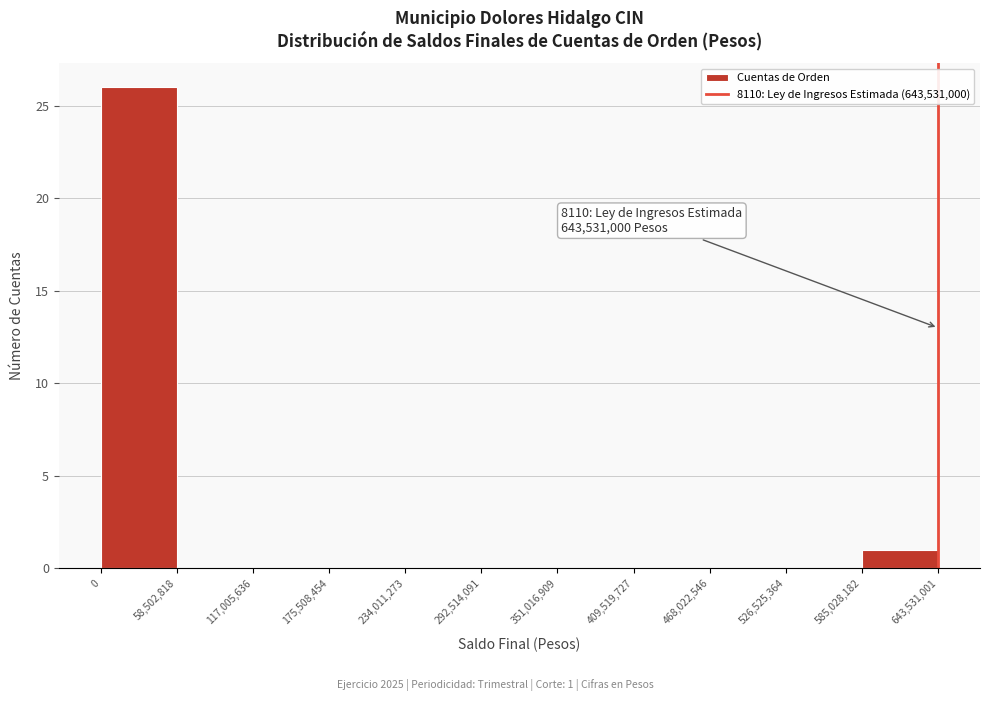

Which range on the x-axis has the tallest bar?

0 to 58,502,818